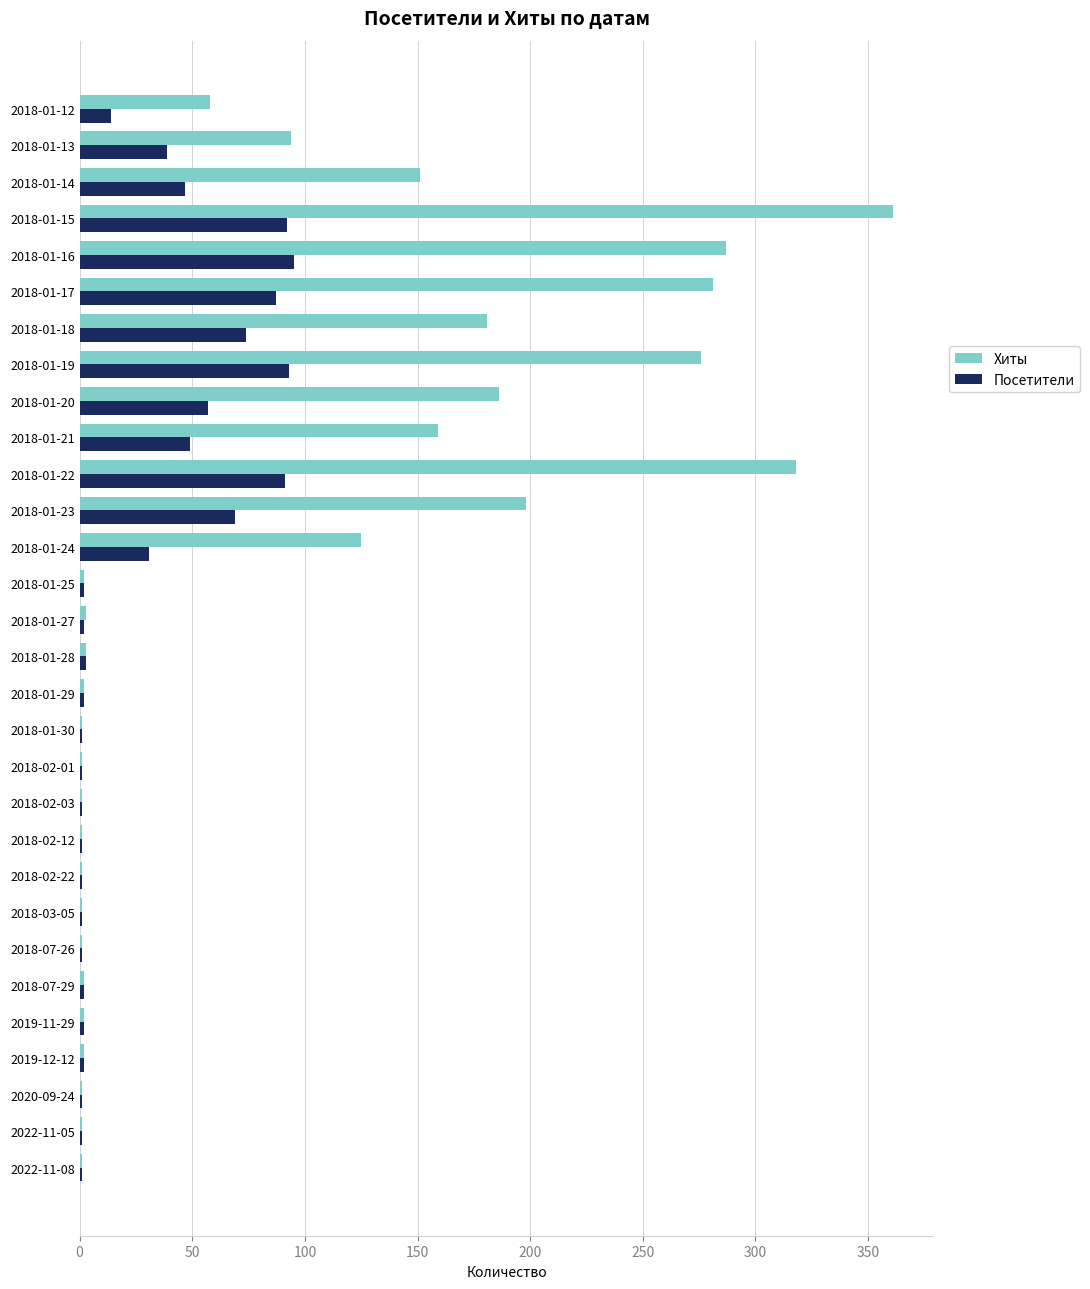

Which series has the largest total across all categories?

Хиты